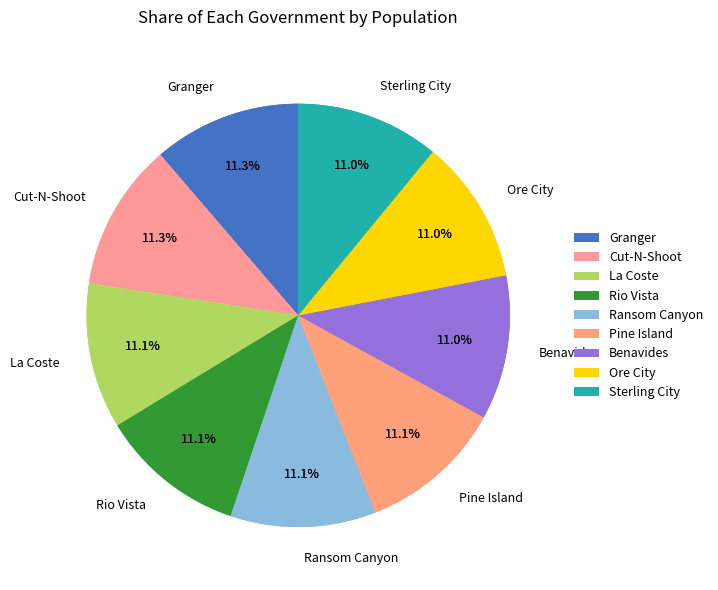

To the nearest percent, what portion does Ore City represent?

11%